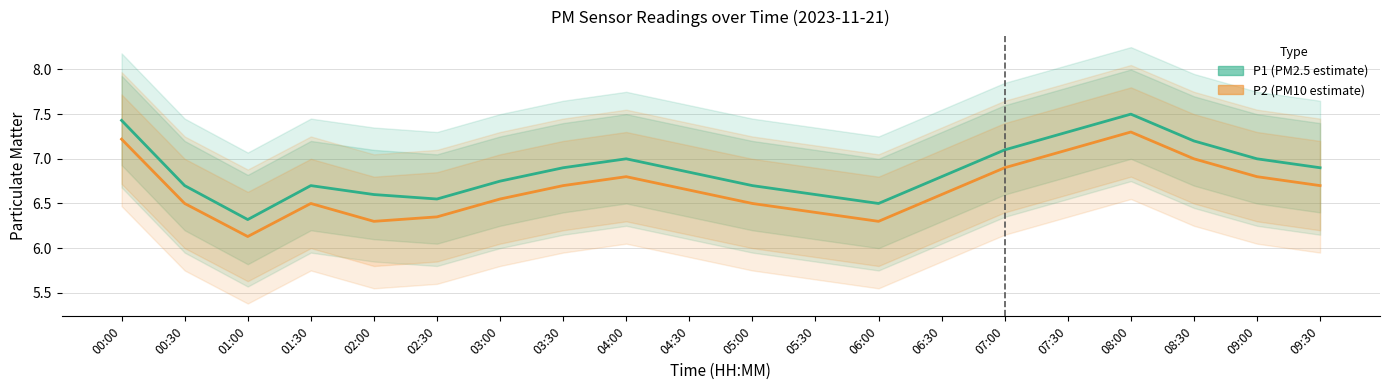

Reading right to left, extract all data points from this chart.

P1 (PM2.5): 09:30=6.9	09:00=7.0	08:30=7.2	08:00=7.5	07:30=7.3	07:00=7.1	06:30=6.8	06:00=6.5	05:30=6.6	05:00=6.7	04:30=6.8	04:00=7.0	03:30=6.9	03:00=6.8	02:30=6.5	02:00=6.6	01:30=6.7	01:00=6.3	00:30=6.7	00:00=7.4
P2 (PM10): 09:30=6.7	09:00=6.8	08:30=7.0	08:00=7.3	07:30=7.1	07:00=6.9	06:30=6.6	06:00=6.3	05:30=6.4	05:00=6.5	04:30=6.7	04:00=6.8	03:30=6.7	03:00=6.5	02:30=6.3	02:00=6.3	01:30=6.5	01:00=6.1	00:30=6.5	00:00=7.2